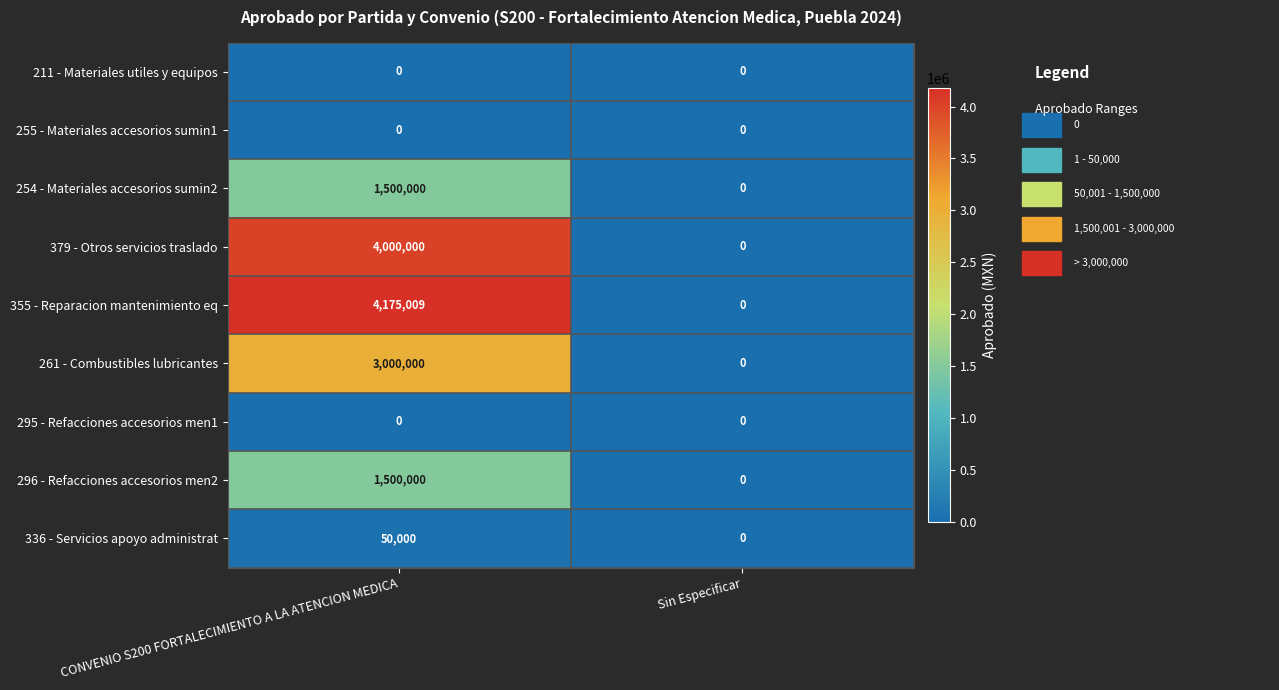

Count the number of categories in the chart.

2